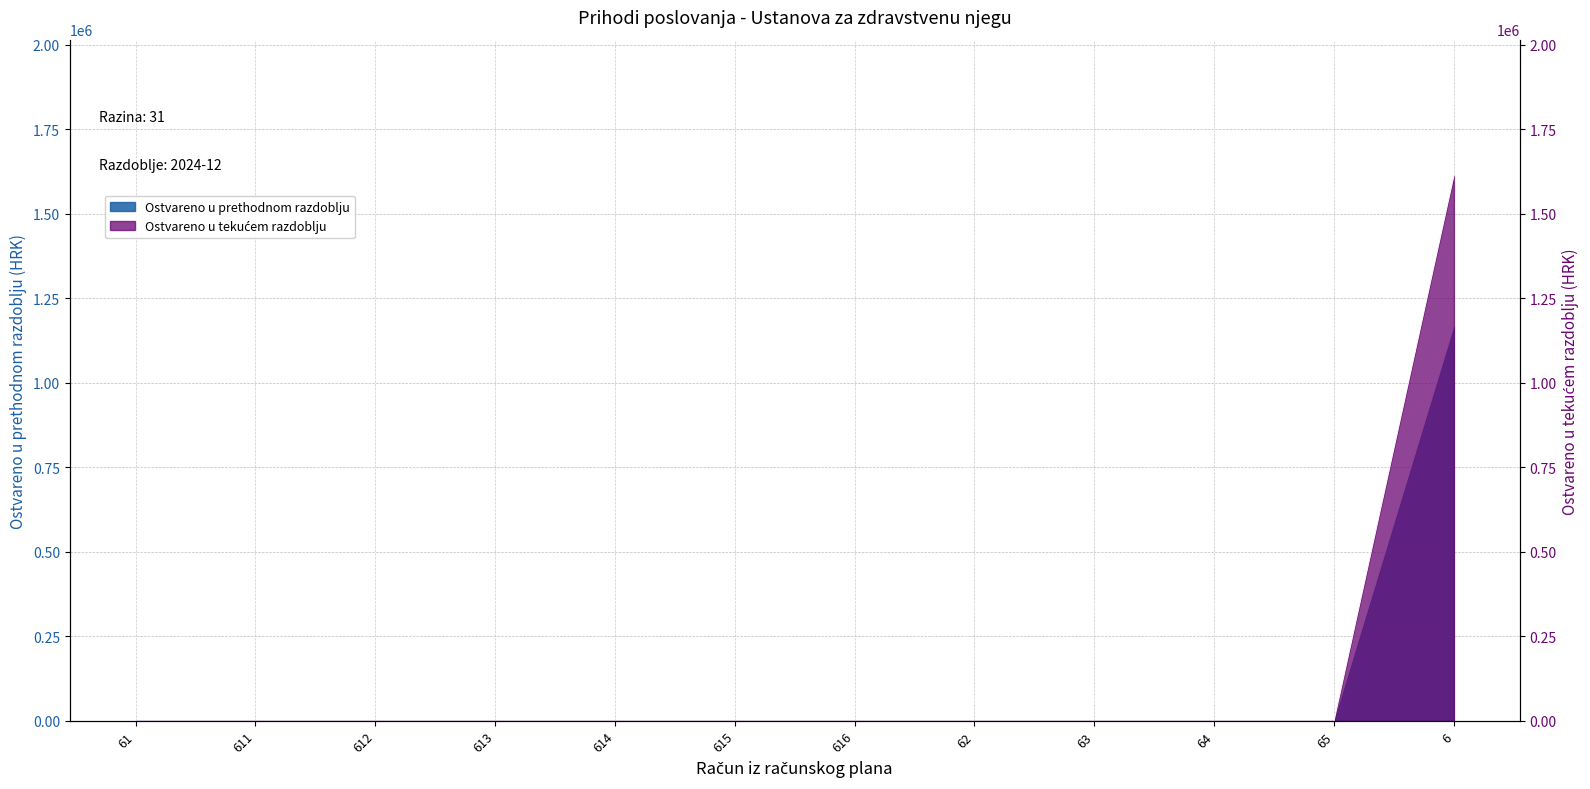

What position from the left is 62?

8